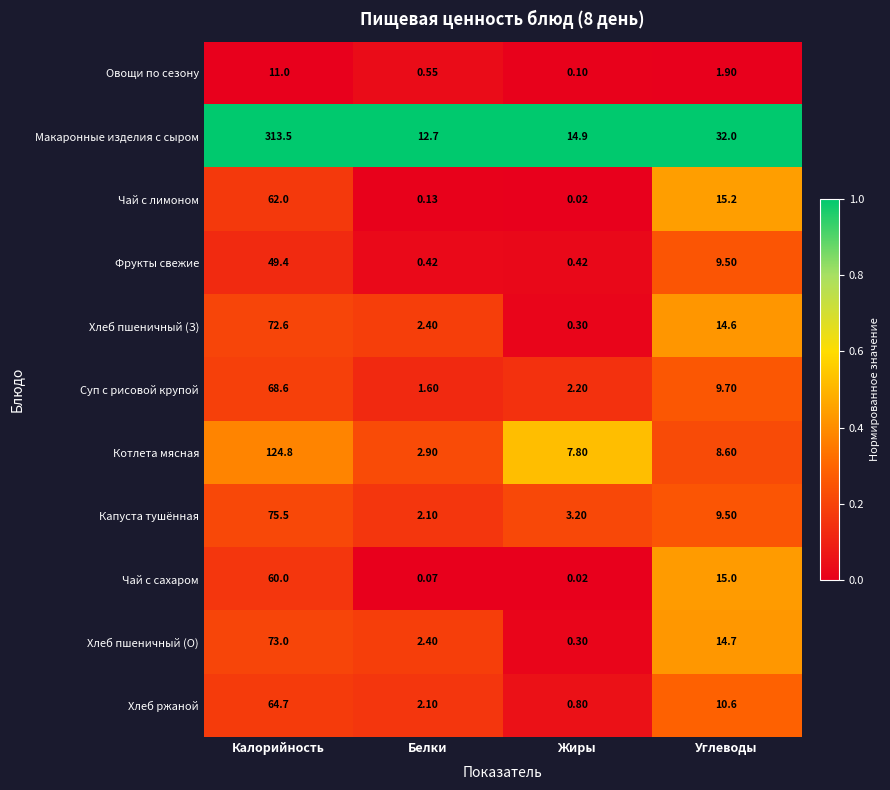

At which label does Хлеб пшеничный (З) first exceed 14?

Калорийность